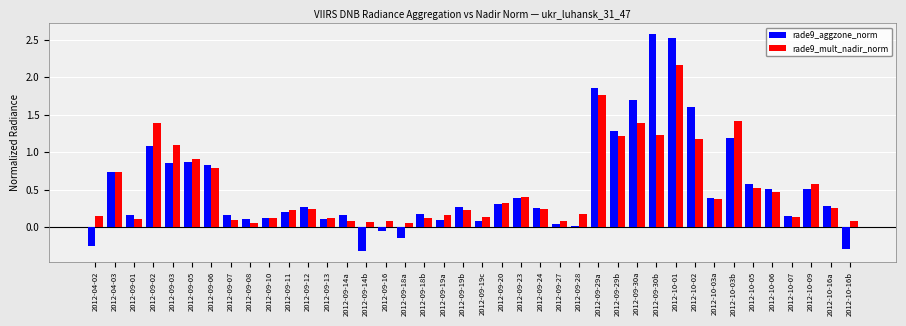

What is the total value across all series at 2012-09-20?

0.6